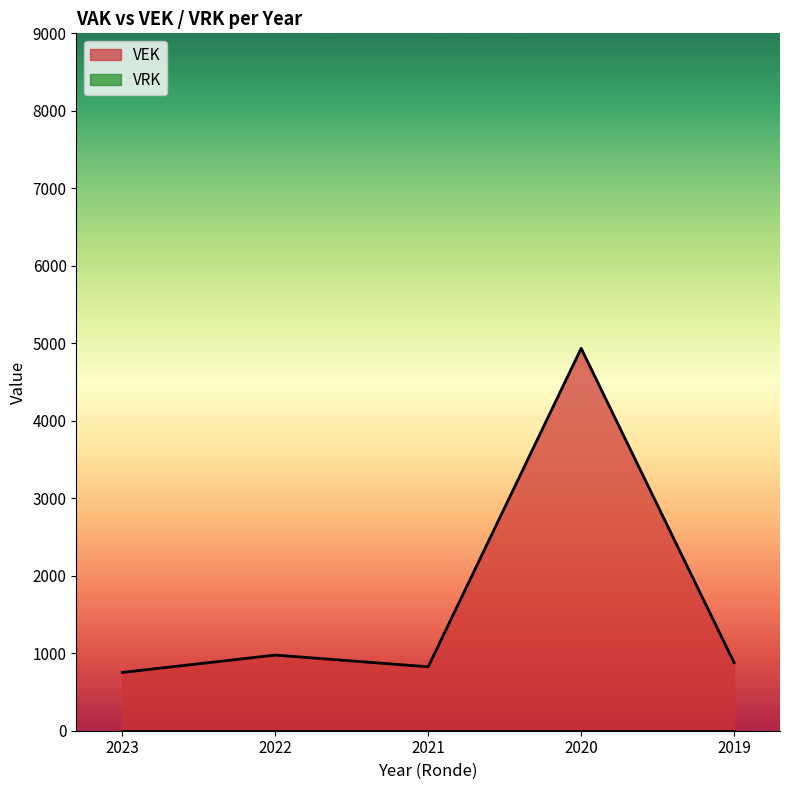

Read the VEK value at 2021.

825.0